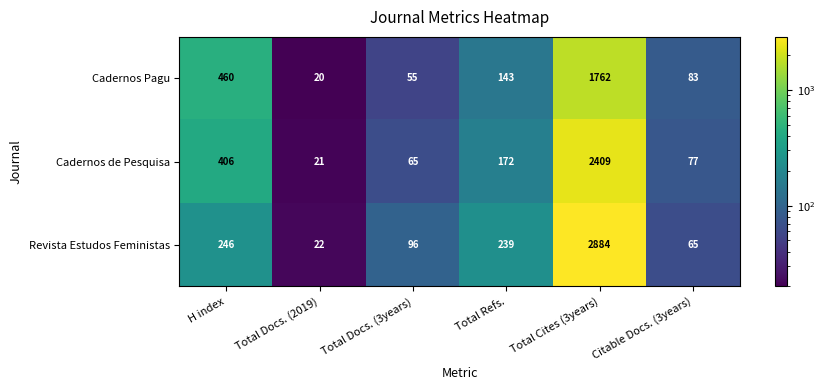

At how many categories does at least one series exceed 1635?

1